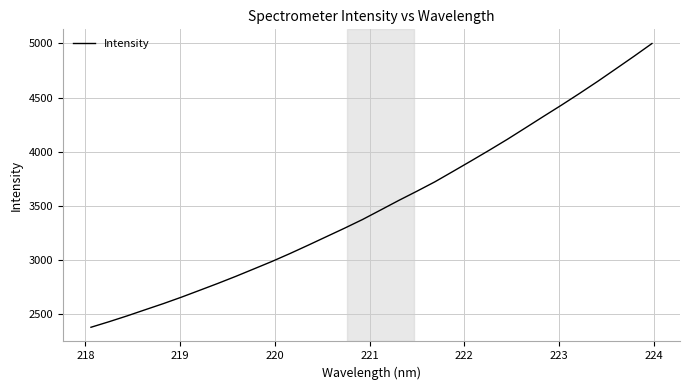

What is the minimum value shown in the chart?

2375.4